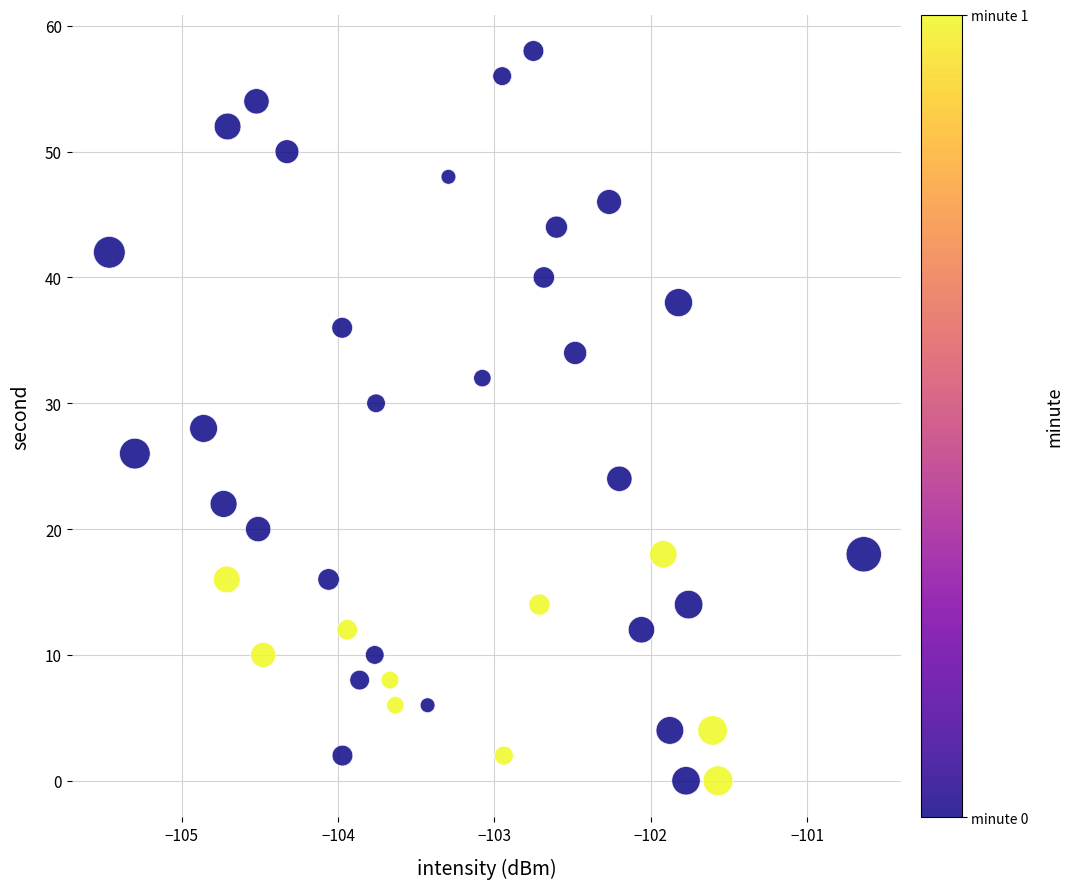

What is the range of Y values (max minus min)?

58